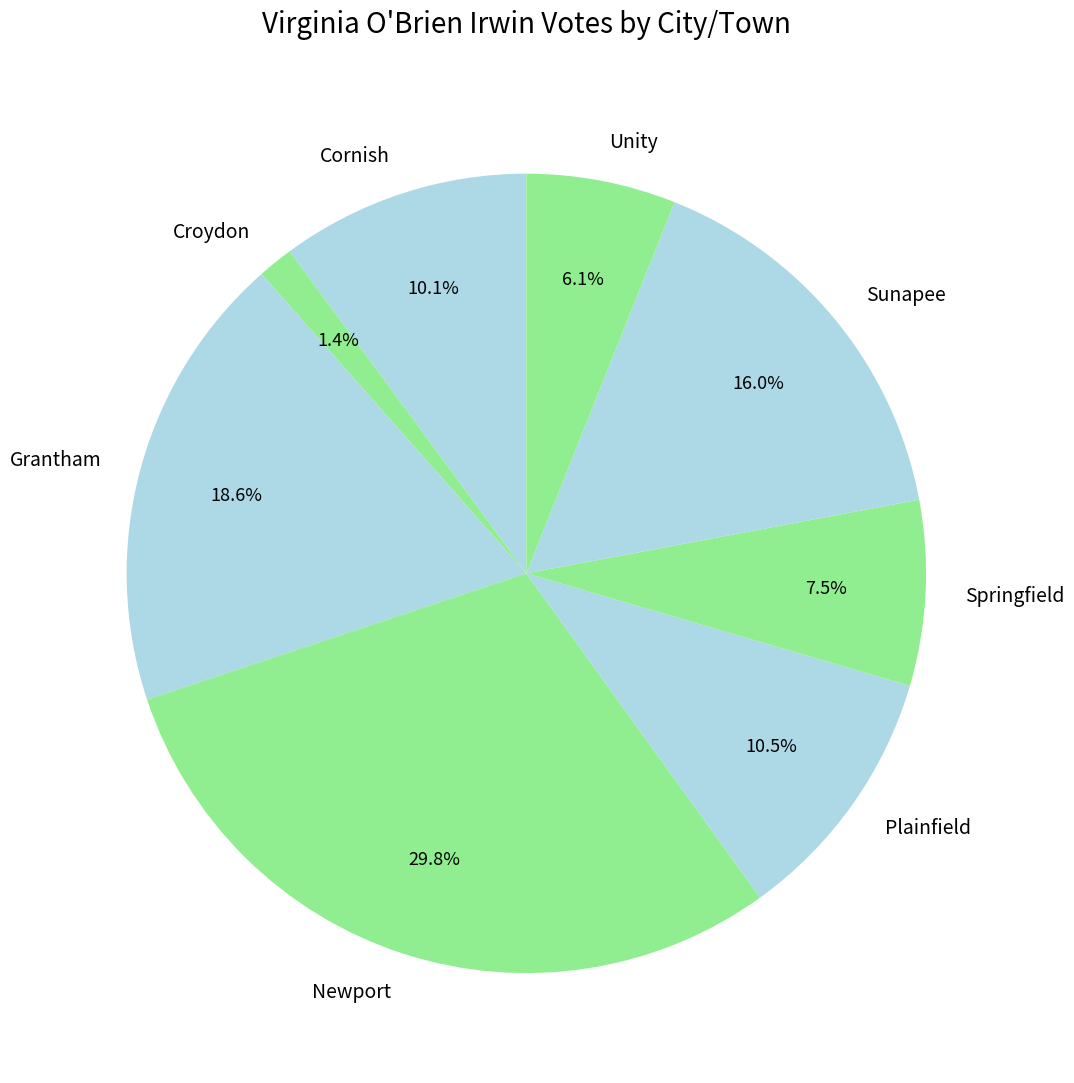

What is the largest slice in the pie chart?

Newport